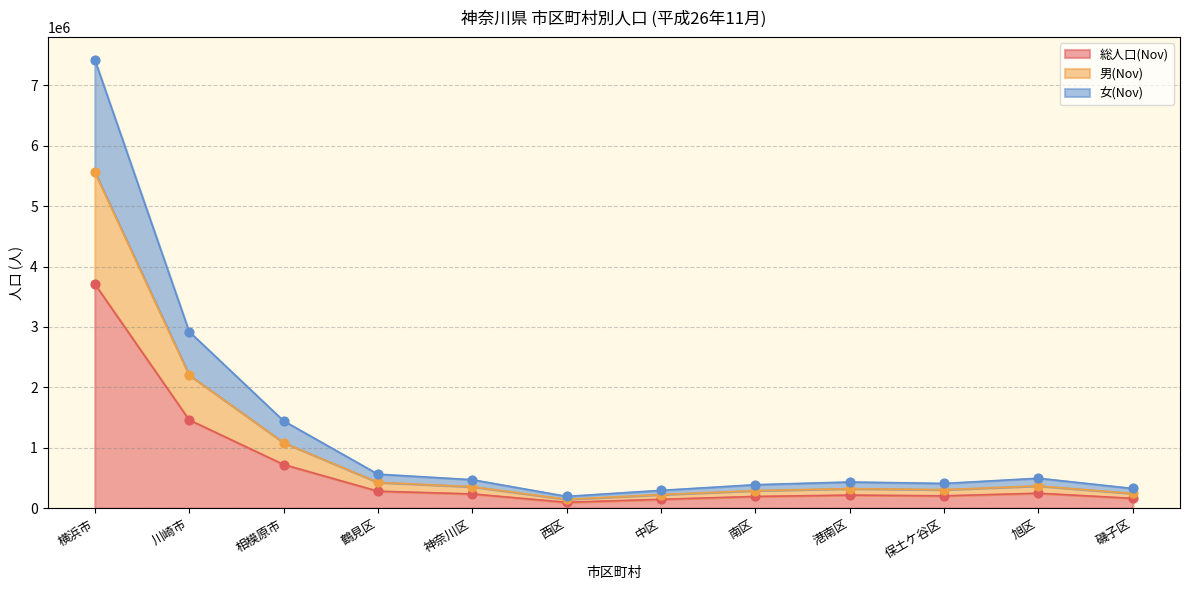

Is the value of 総人口(Nov) at 港南区 greater than the value of 男(Nov) at 神奈川区?

No